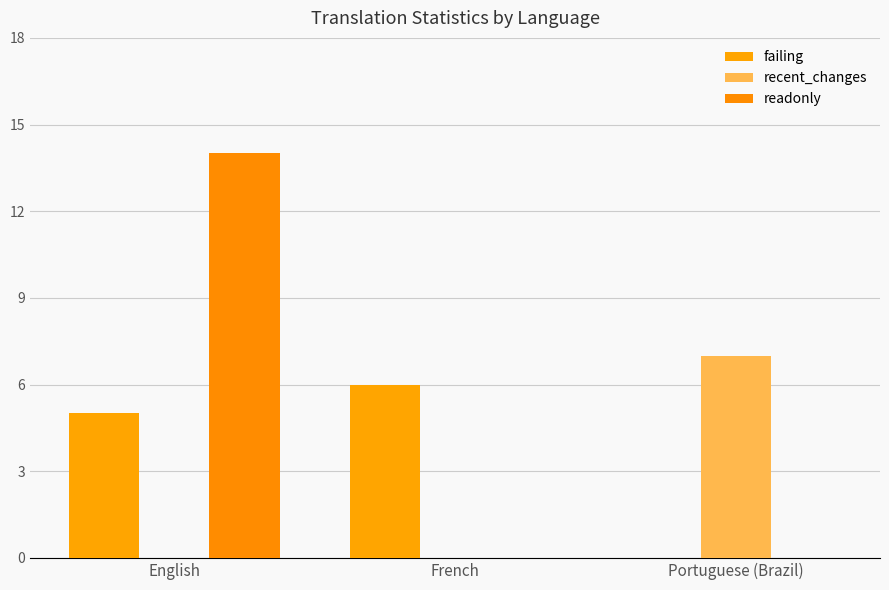

How many positive values does the failing series have?

2